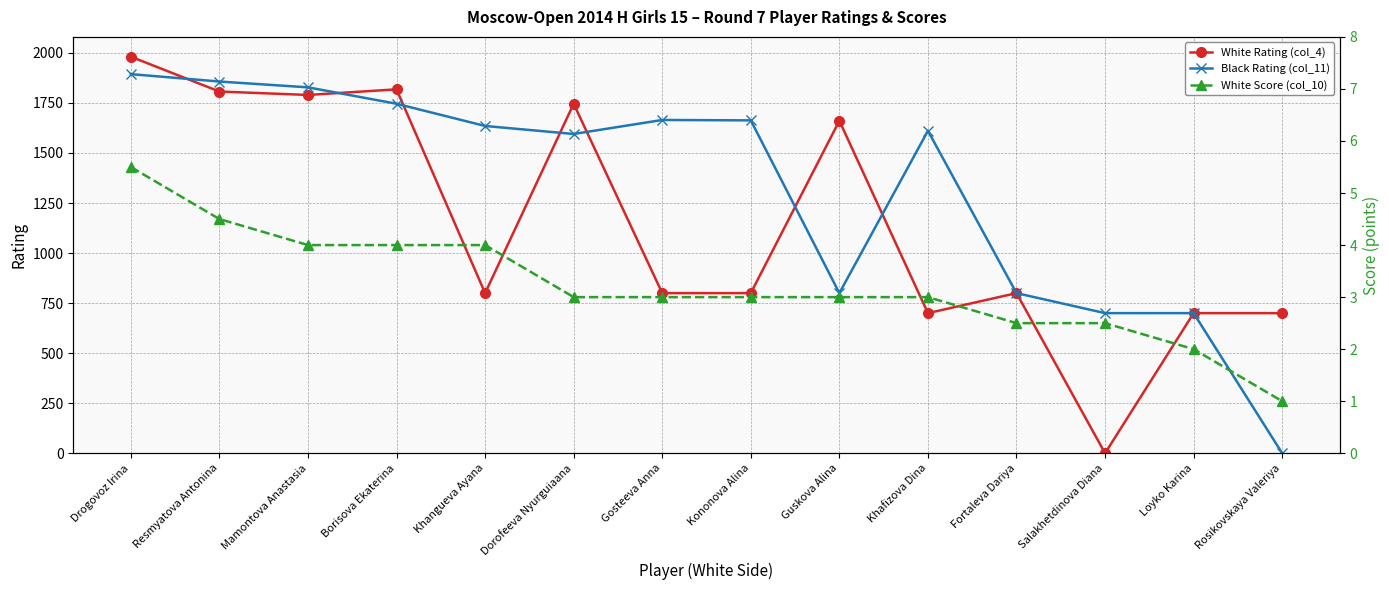

Where do White Rating (col_4) and Black Rating (col_11) first cross each other?

Drogovoz Irina and Resmyatova Antonina